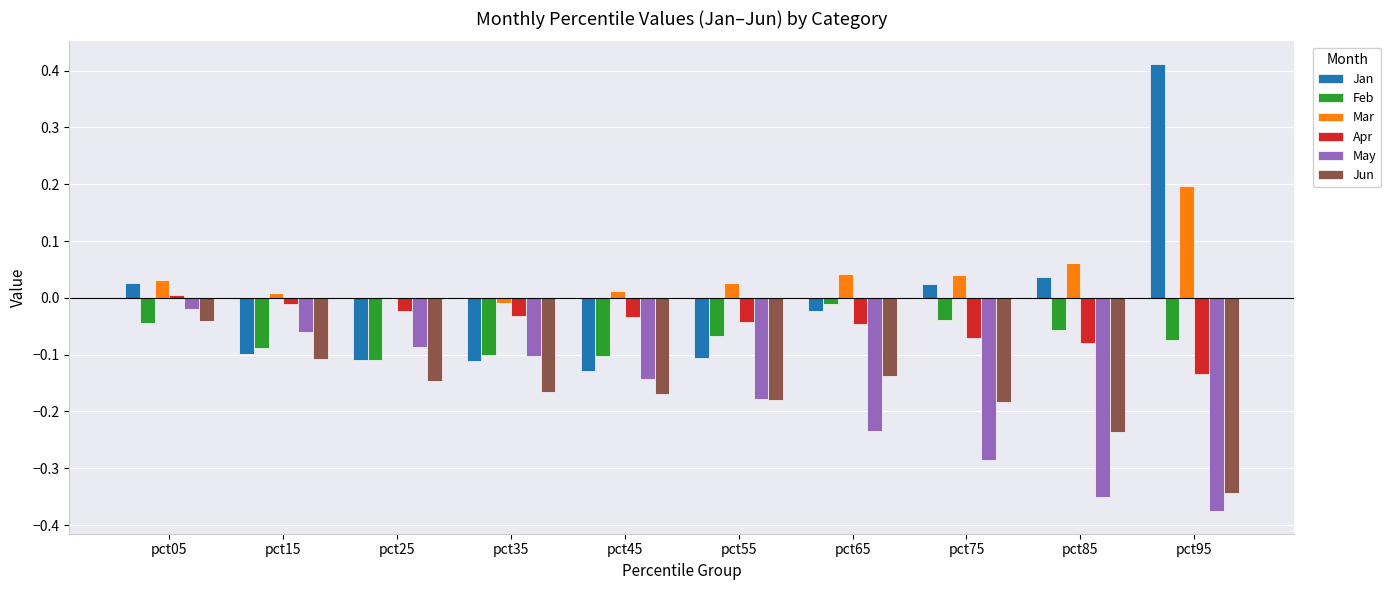

At which label does Feb reach its peak?

pct65